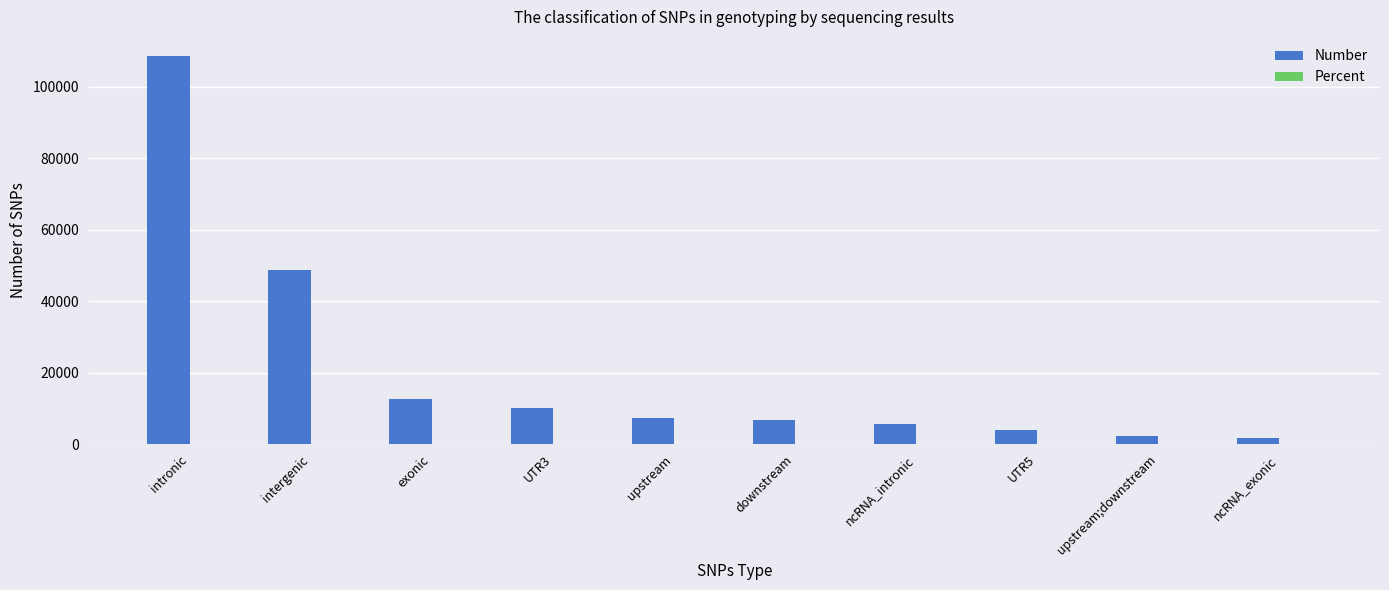

The value of Number at exonic is 18209.6. True or false?

False